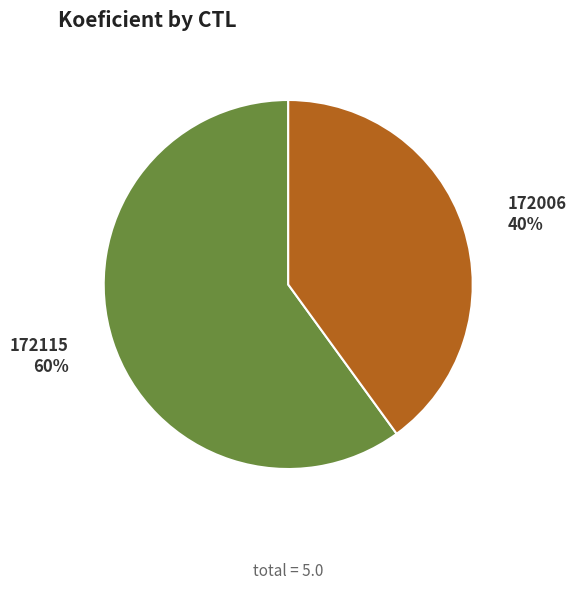

Is 172115 the majority of the pie?

Yes